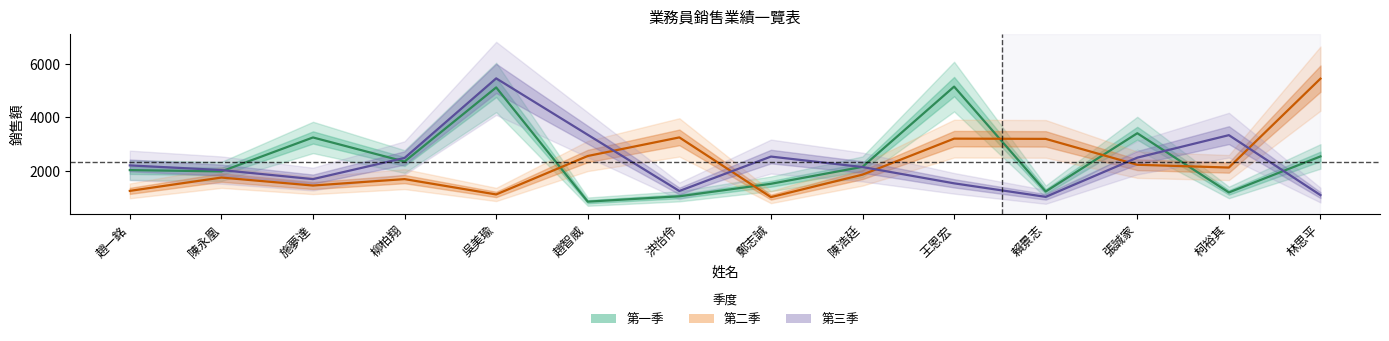

Count the number of data series in this chart.

3